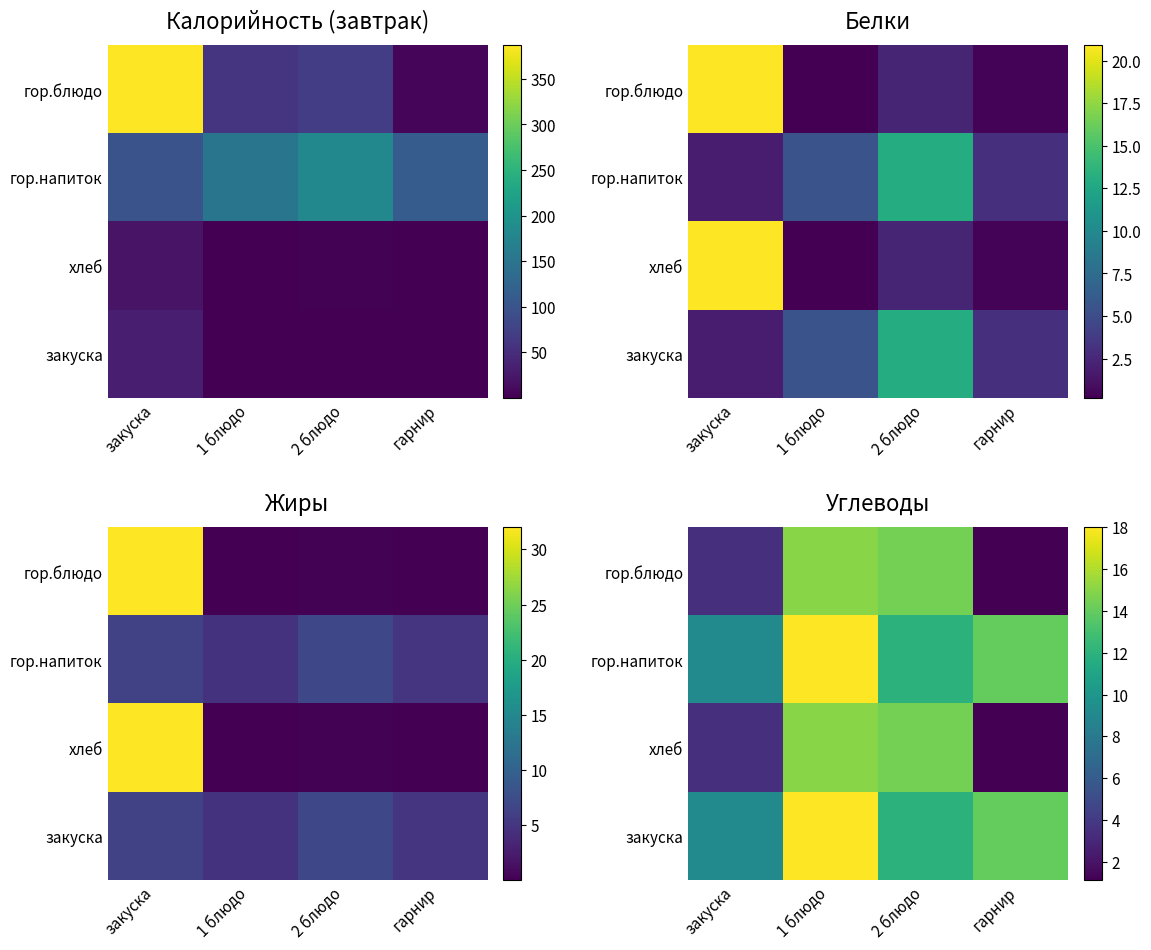

At which category is the sum across all series the highest?

1 блюдо